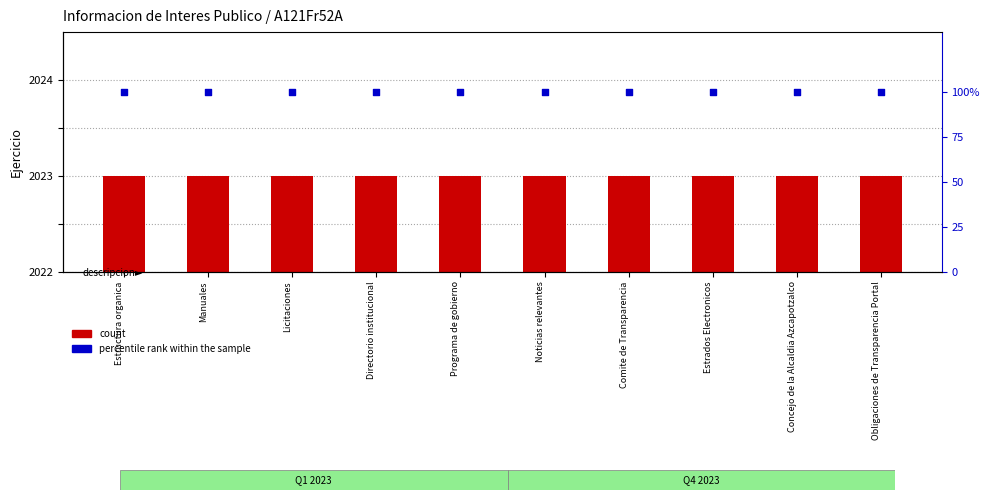

At how many categories does at least one series exceed 53?

10